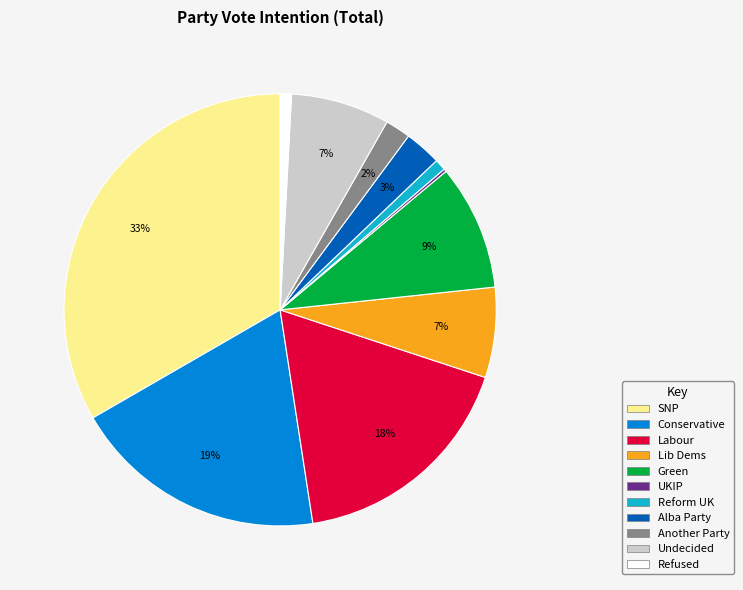

Is there a majority slice in this chart?

No